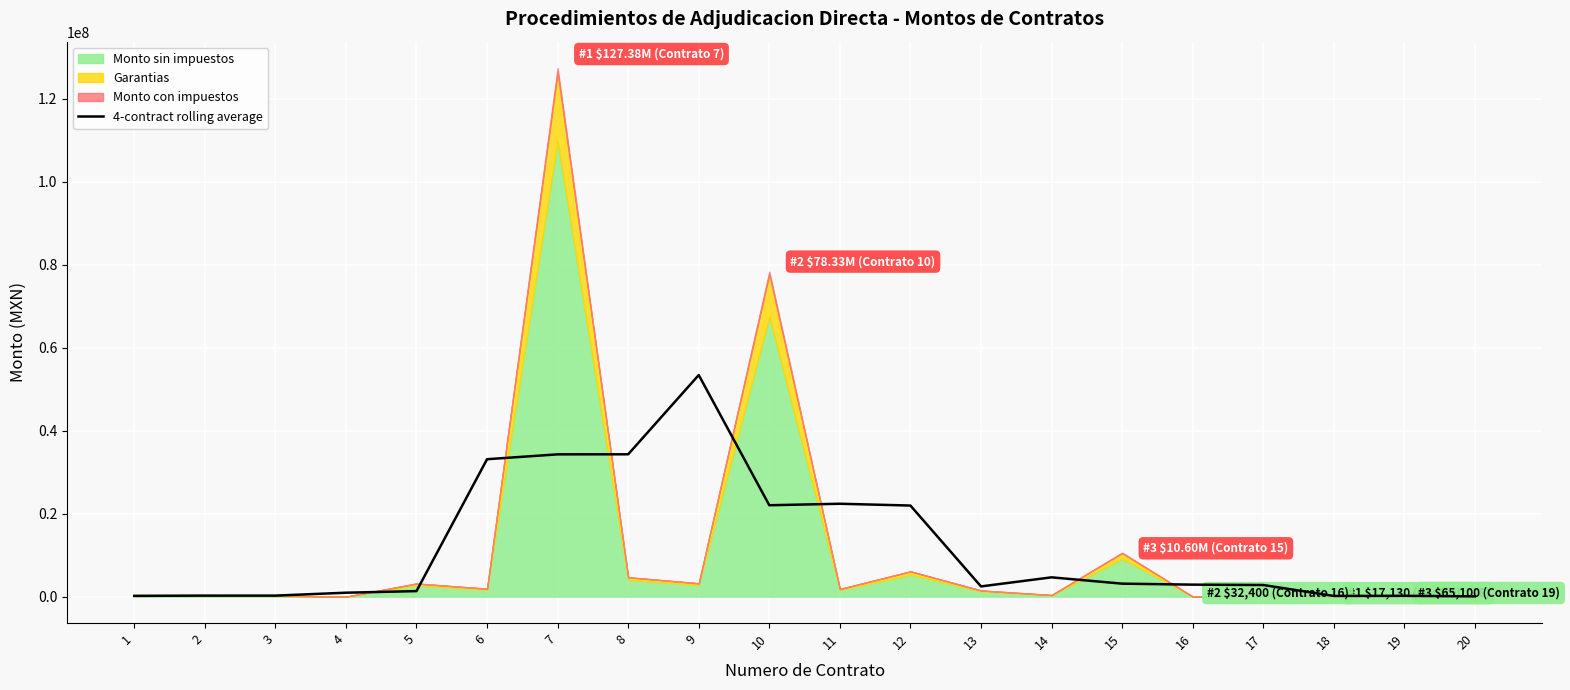

The chart shows a value of 14298349.4 at 11. True or false?

False